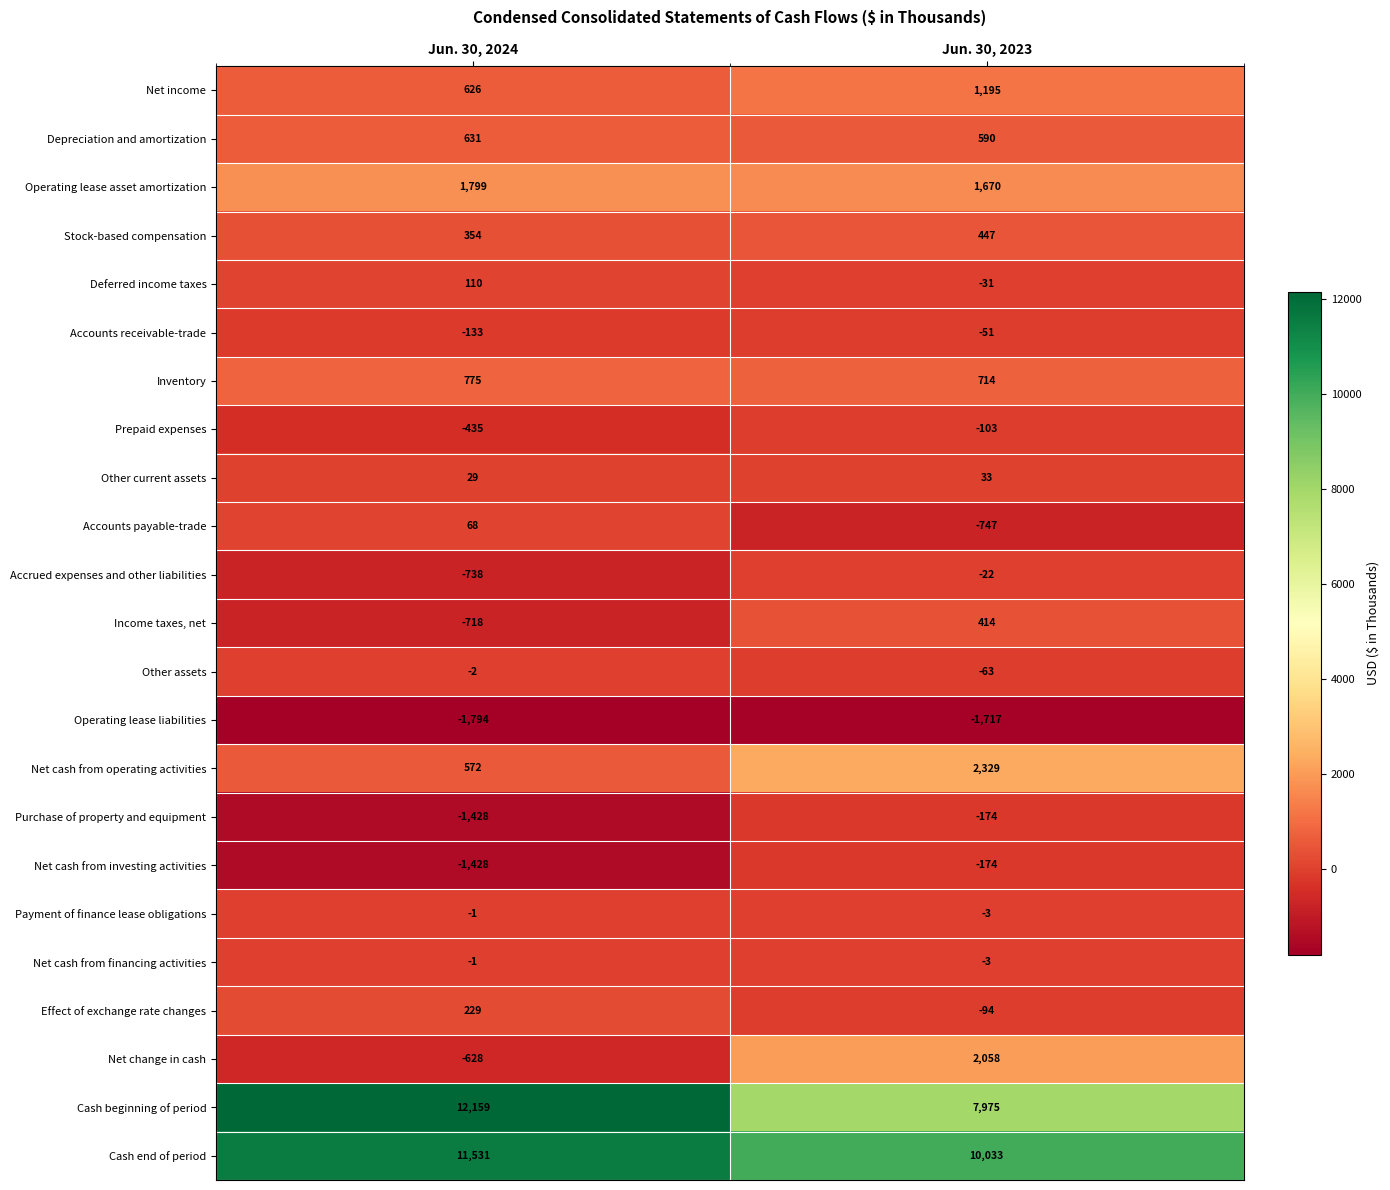

Rank the categories by Net income value from lowest to highest.

Jun. 30, 2024, Jun. 30, 2023